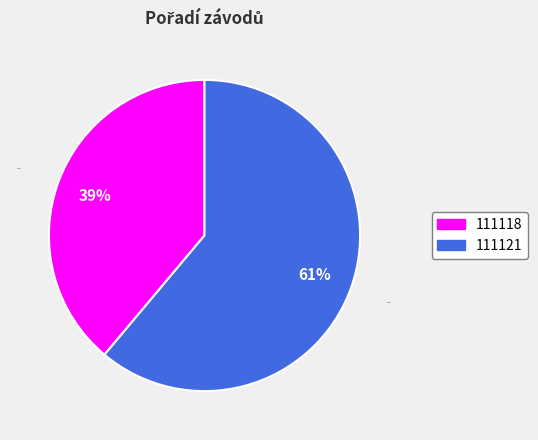

To the nearest percent, what is the combined percentage of 111118 and 111121?

100%